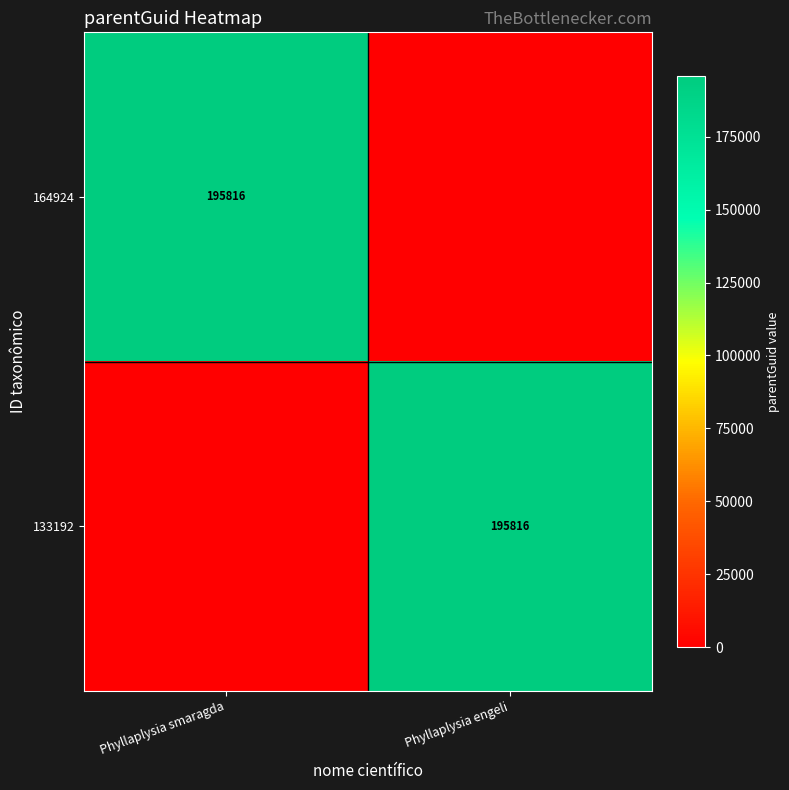

The value of 164924 at Phyllaplysia smaragda is 195816. True or false?

True